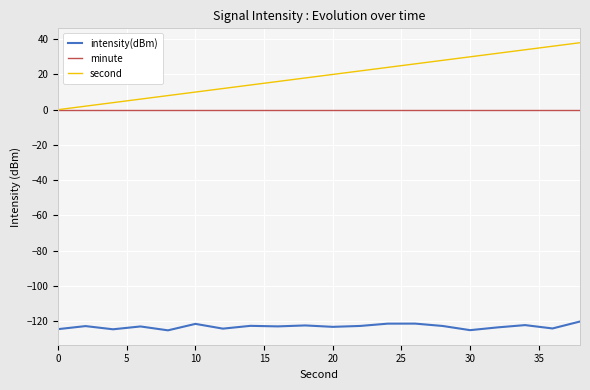

How many series are shown in this chart?

3